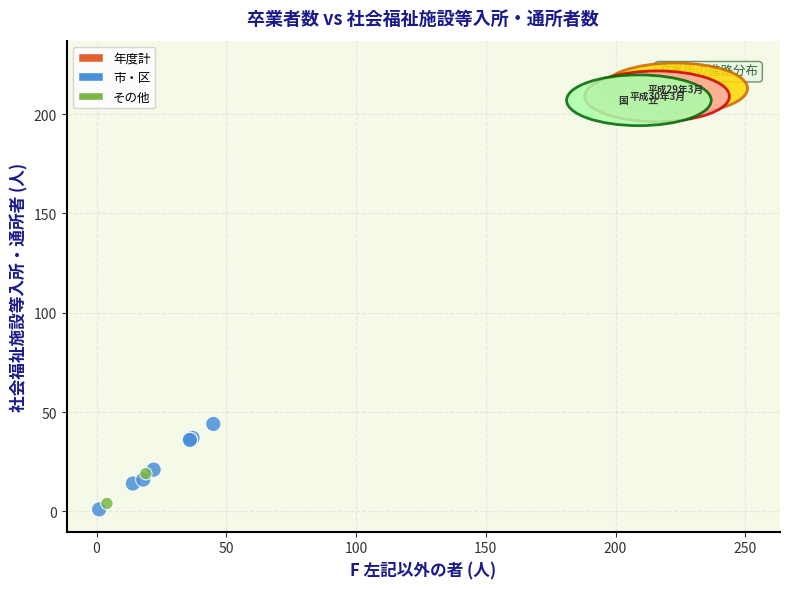

What Y value in the scatter plot is closest to 107?

44